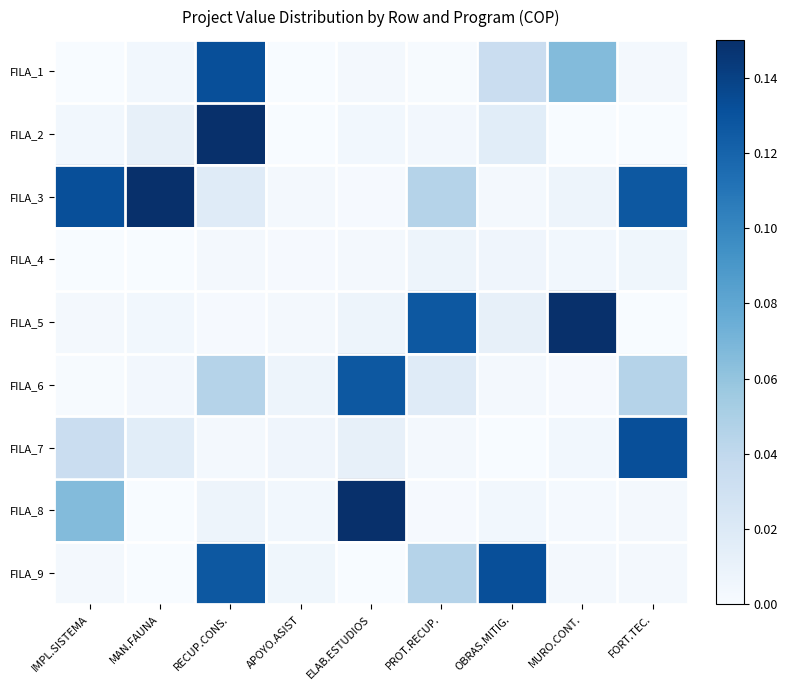

Reading left to right, transcribe all the data shown in this chart.

FILA_1: IMPL.SISTEMA=0.0	MAN.FAUNA=0.0	RECUP.CONS.=0.1	APOYO.ASIST=0.0	ELAB.ESTUDIOS=0.0	PROT.RECUP.=0.0	OBRAS.MITIG.=0.0	MURO.CONT.=0.1	FORT.TEC.=0.0
FILA_2: IMPL.SISTEMA=0.0	MAN.FAUNA=0.0	RECUP.CONS.=0.1	APOYO.ASIST=0.0	ELAB.ESTUDIOS=0.0	PROT.RECUP.=0.0	OBRAS.MITIG.=0.0	MURO.CONT.=0.0	FORT.TEC.=0.0
FILA_3: IMPL.SISTEMA=0.1	MAN.FAUNA=0.1	RECUP.CONS.=0.0	APOYO.ASIST=0.0	ELAB.ESTUDIOS=0.0	PROT.RECUP.=0.0	OBRAS.MITIG.=0.0	MURO.CONT.=0.0	FORT.TEC.=0.1
FILA_4: IMPL.SISTEMA=0.0	MAN.FAUNA=0.0	RECUP.CONS.=0.0	APOYO.ASIST=0.0	ELAB.ESTUDIOS=0.0	PROT.RECUP.=0.0	OBRAS.MITIG.=0.0	MURO.CONT.=0.0	FORT.TEC.=0.0
FILA_5: IMPL.SISTEMA=0.0	MAN.FAUNA=0.0	RECUP.CONS.=0.0	APOYO.ASIST=0.0	ELAB.ESTUDIOS=0.0	PROT.RECUP.=0.1	OBRAS.MITIG.=0.0	MURO.CONT.=0.1	FORT.TEC.=0.0
FILA_6: IMPL.SISTEMA=0.0	MAN.FAUNA=0.0	RECUP.CONS.=0.0	APOYO.ASIST=0.0	ELAB.ESTUDIOS=0.1	PROT.RECUP.=0.0	OBRAS.MITIG.=0.0	MURO.CONT.=0.0	FORT.TEC.=0.0
FILA_7: IMPL.SISTEMA=0.0	MAN.FAUNA=0.0	RECUP.CONS.=0.0	APOYO.ASIST=0.0	ELAB.ESTUDIOS=0.0	PROT.RECUP.=0.0	OBRAS.MITIG.=0.0	MURO.CONT.=0.0	FORT.TEC.=0.1
FILA_8: IMPL.SISTEMA=0.1	MAN.FAUNA=0.0	RECUP.CONS.=0.0	APOYO.ASIST=0.0	ELAB.ESTUDIOS=0.1	PROT.RECUP.=0.0	OBRAS.MITIG.=0.0	MURO.CONT.=0.0	FORT.TEC.=0.0
FILA_9: IMPL.SISTEMA=0.0	MAN.FAUNA=0.0	RECUP.CONS.=0.1	APOYO.ASIST=0.0	ELAB.ESTUDIOS=0.0	PROT.RECUP.=0.0	OBRAS.MITIG.=0.1	MURO.CONT.=0.0	FORT.TEC.=0.0